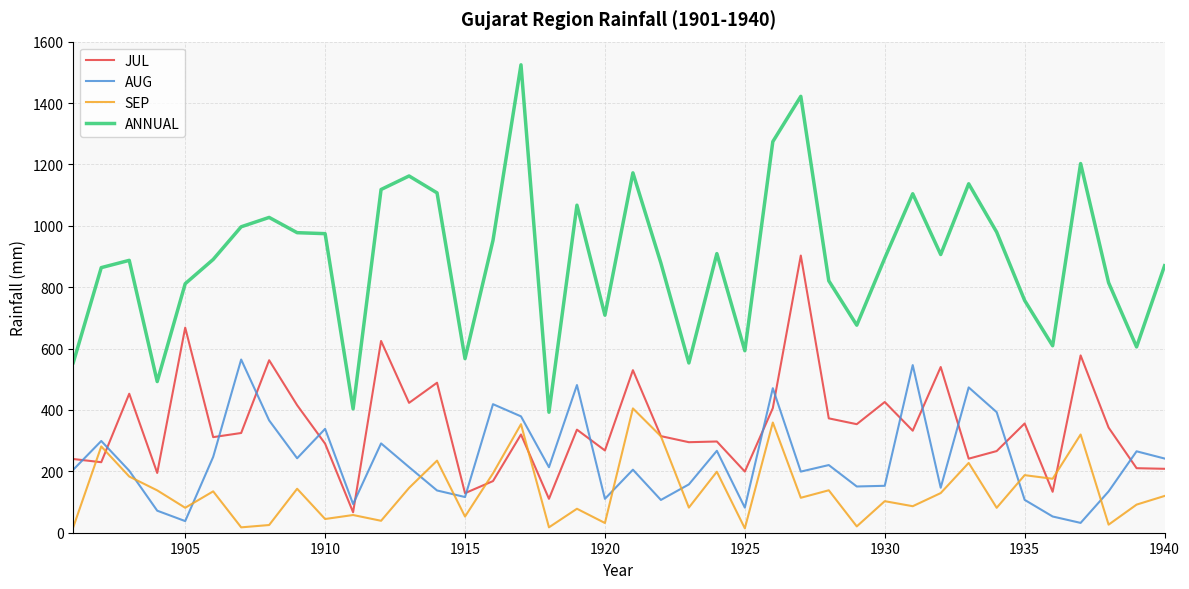

True or false: AUG and ANNUAL cross at least once.

False